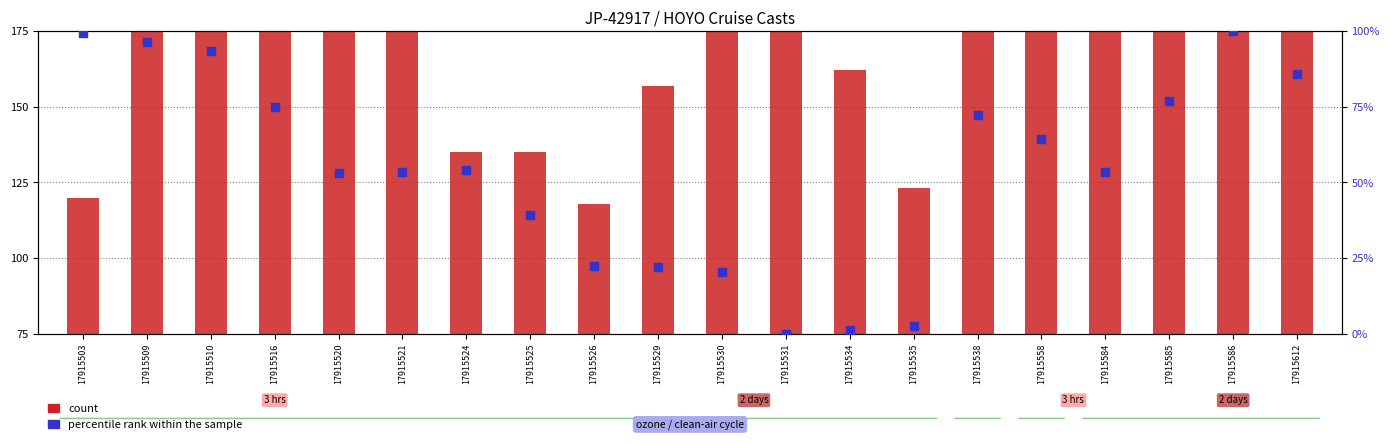

Which series reaches the minimum Y coordinate?

percentile rank within the sample